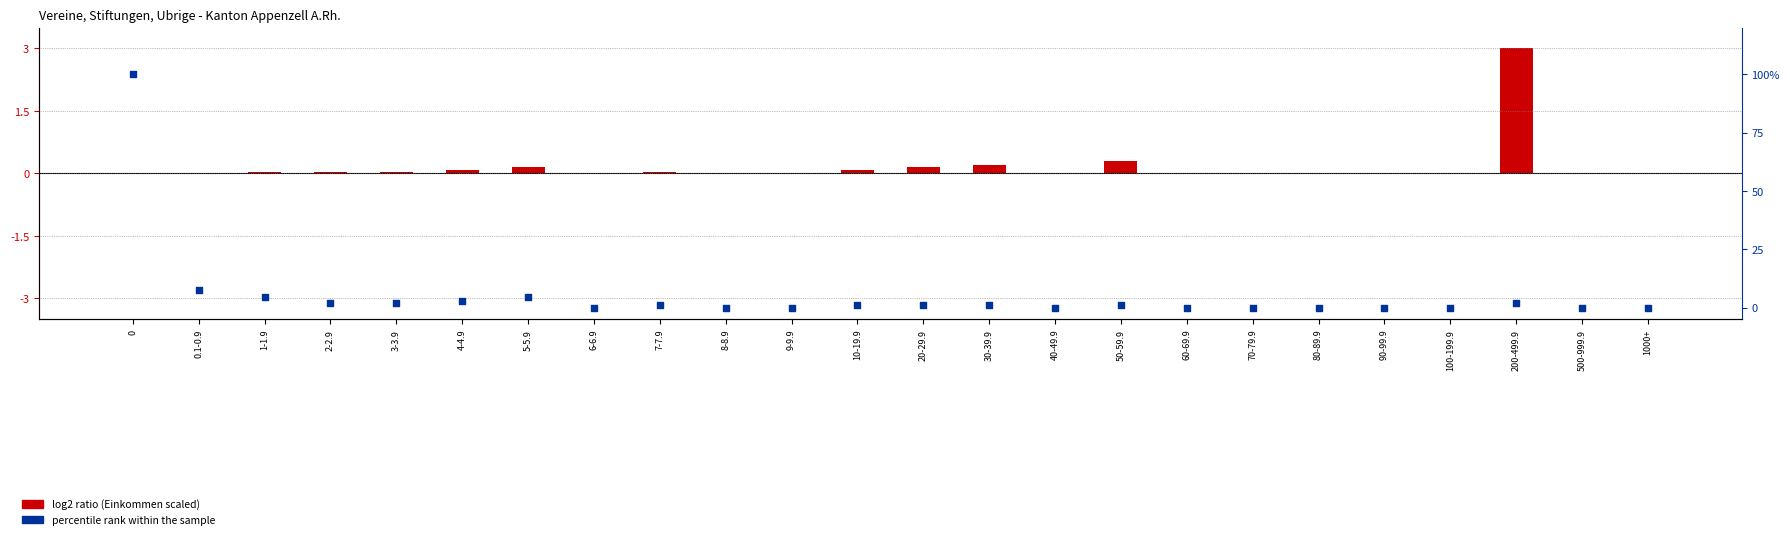

At how many categories does at least one series exceed 32?

1